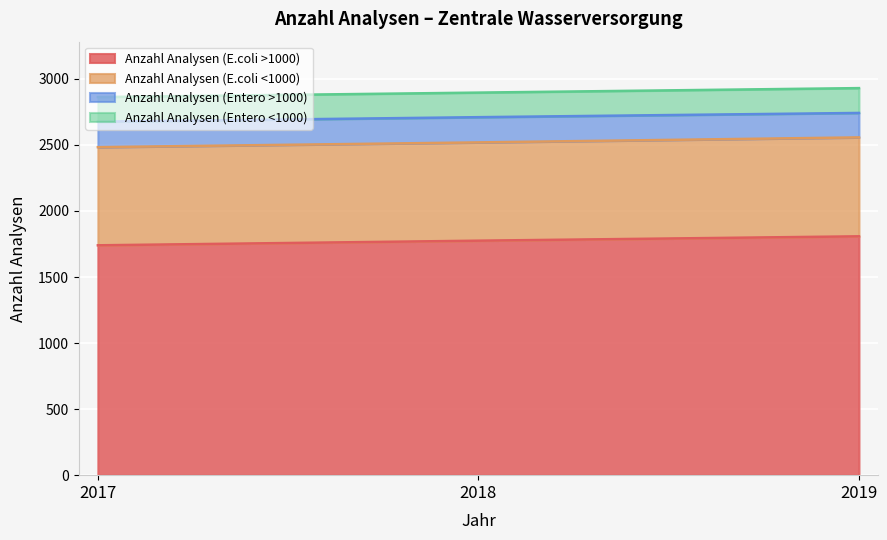

True or false: Anzahl Analysen (E.coli <1000) has a value of 743 at 2017.

True